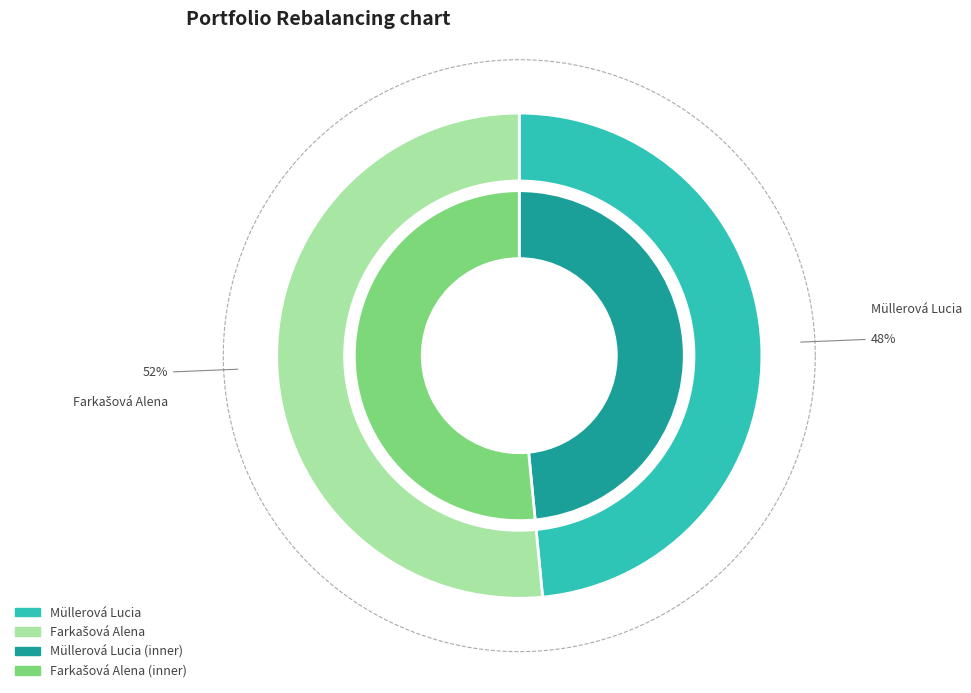

To the nearest percent, what portion does Müllerová Lucia represent?

48%